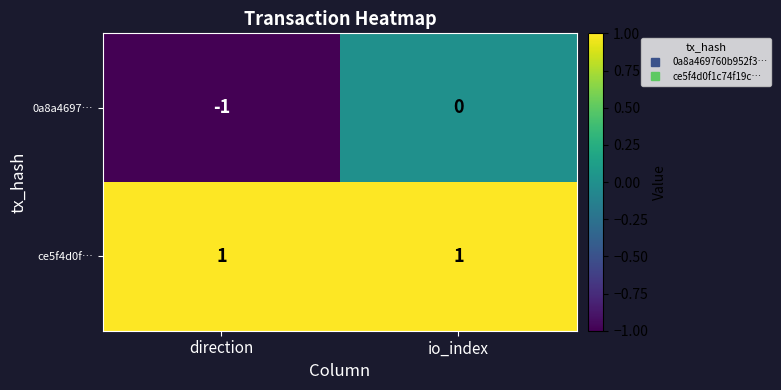

Between direction and io_index, which series saw the biggest shift?

0a8a4697…